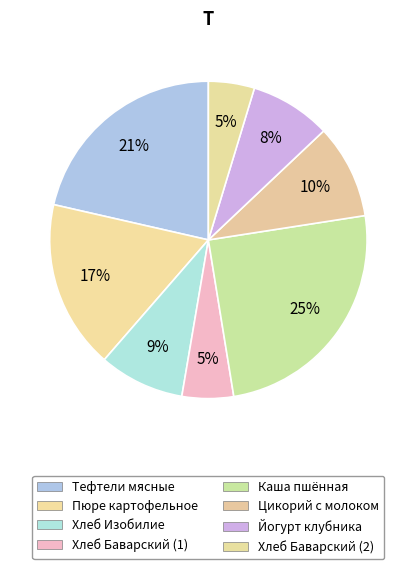

Count the number of slices in the pie.

8